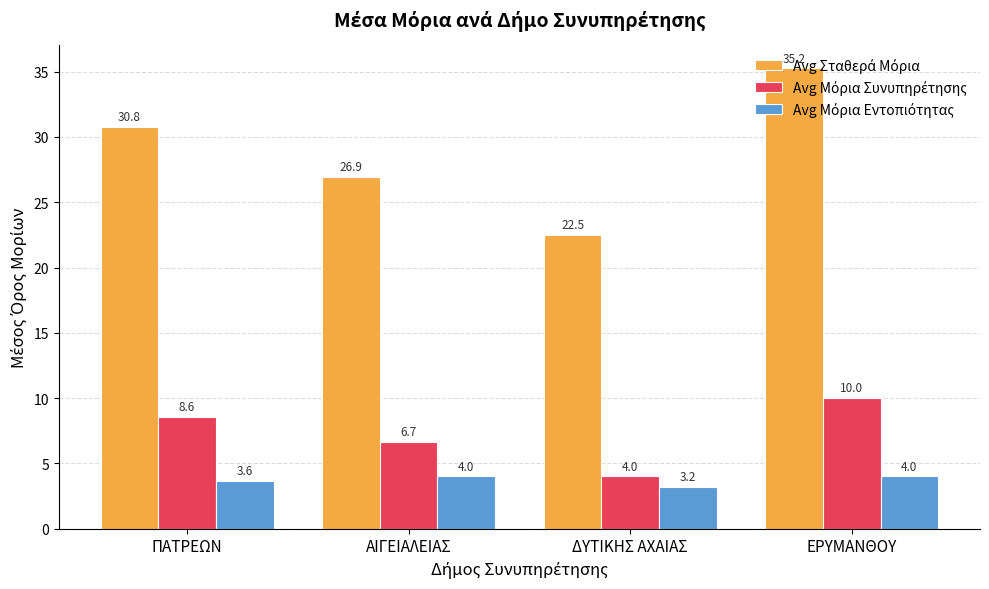

What is the spread (max minus min) of values at ΑΙΓΕΙΑΛΕΙΑΣ?

22.9